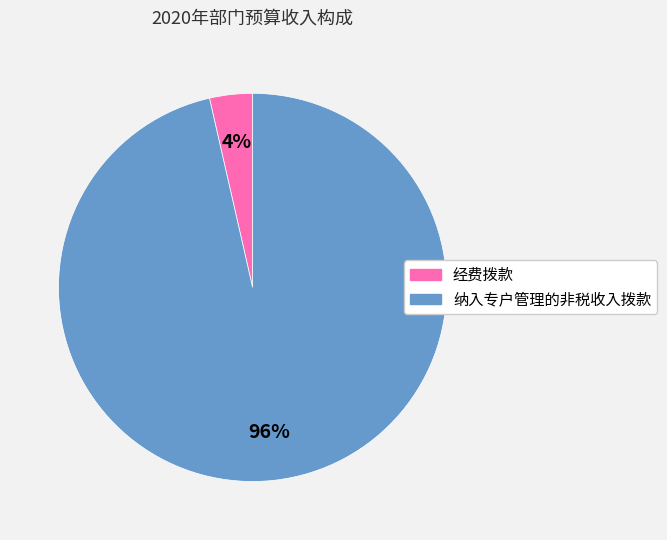

Is the sum of 经费拨款 and 纳入专户管理的非税收入拨款 greater than half?

Yes